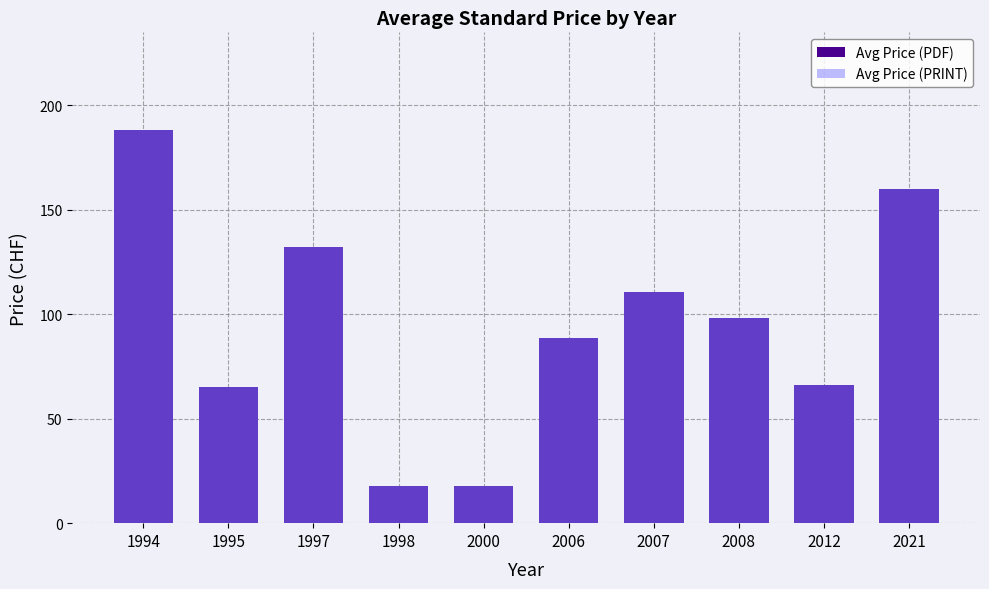

How many values in the Avg Price (PDF) series exceed 98?

4